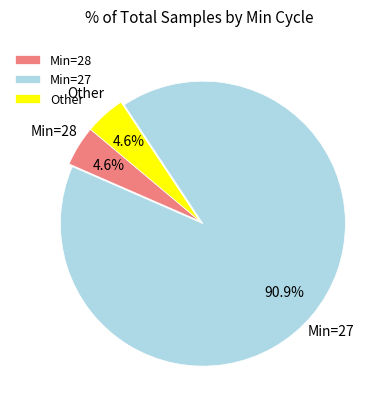

Which slice represents more than half of the pie?

Min=27